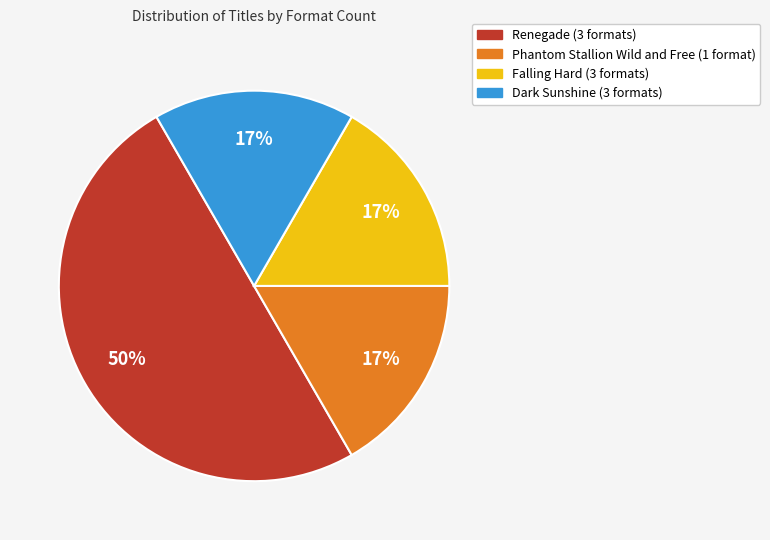

Is Dark Sunshine the majority of the pie?

No